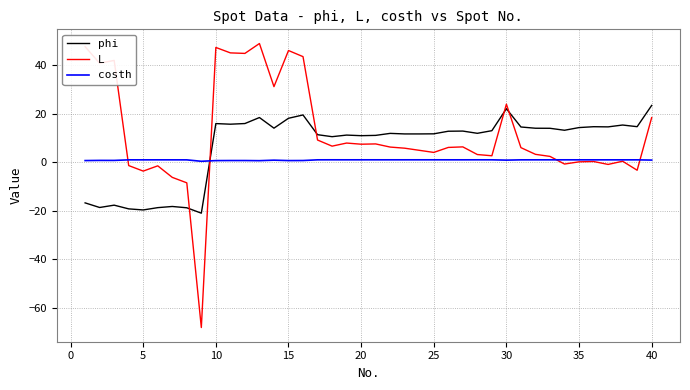

How many times do phi and L cross each other?

5